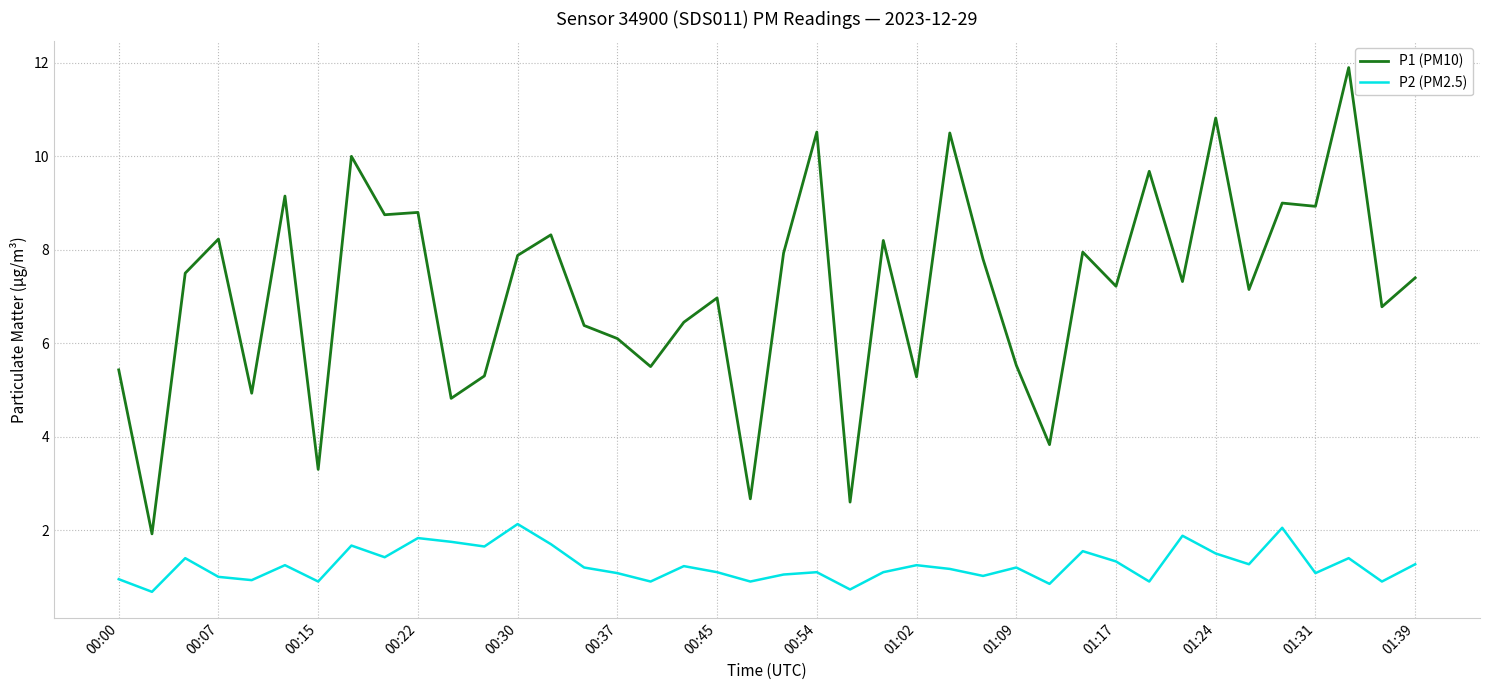

Which series has the largest range (max minus min)?

P1 (PM10)